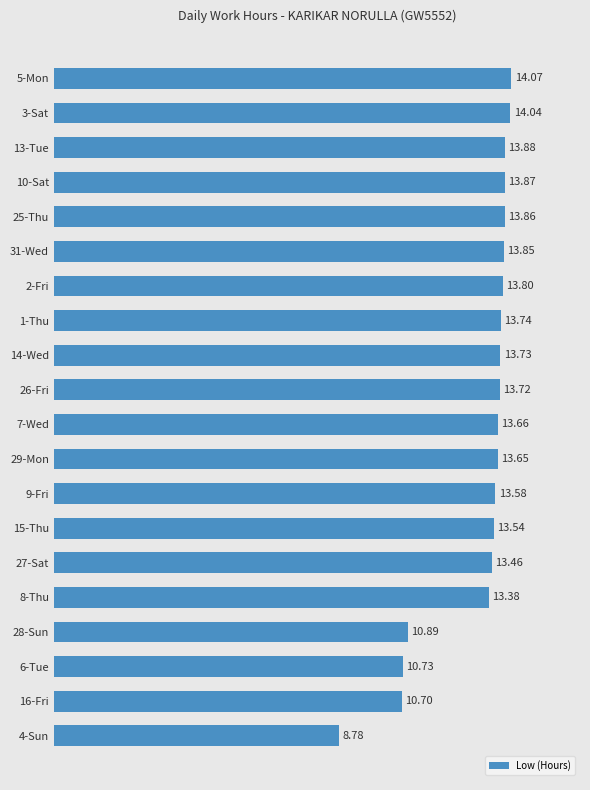

What is the difference between the maximum and minimum values?

5.3